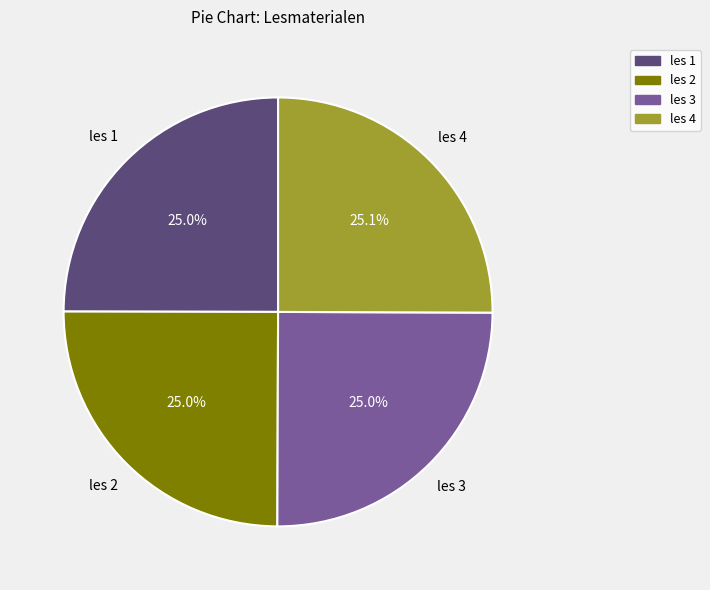

What percentage do les 1 and les 3 together represent?

50.0%